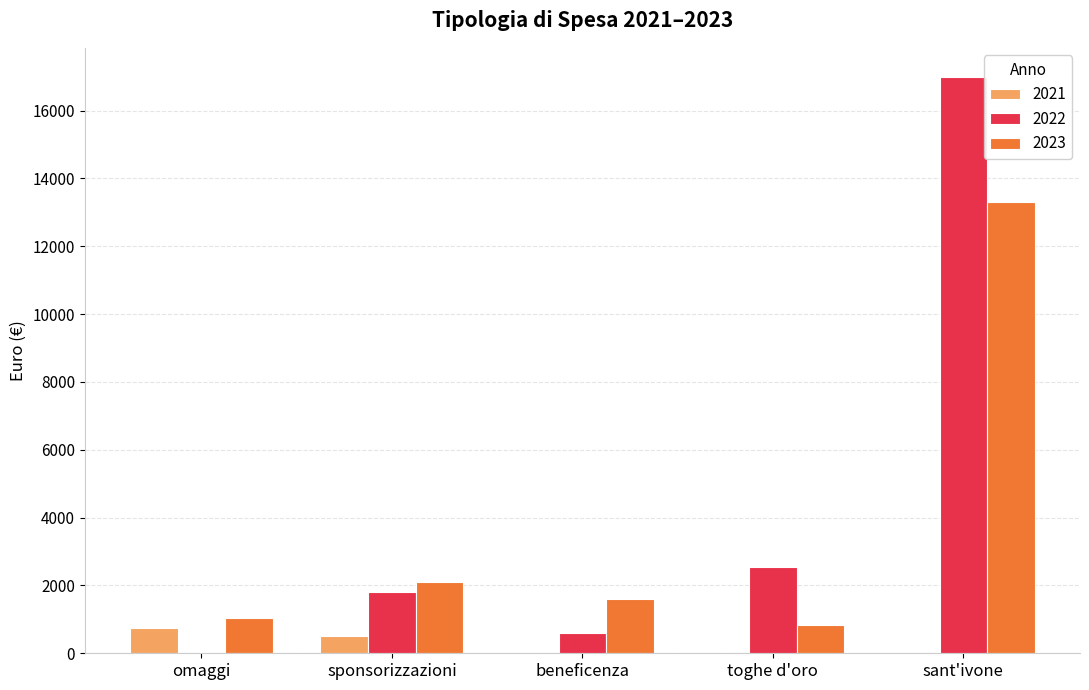

What is the sum of all 2021 values?

1246.0